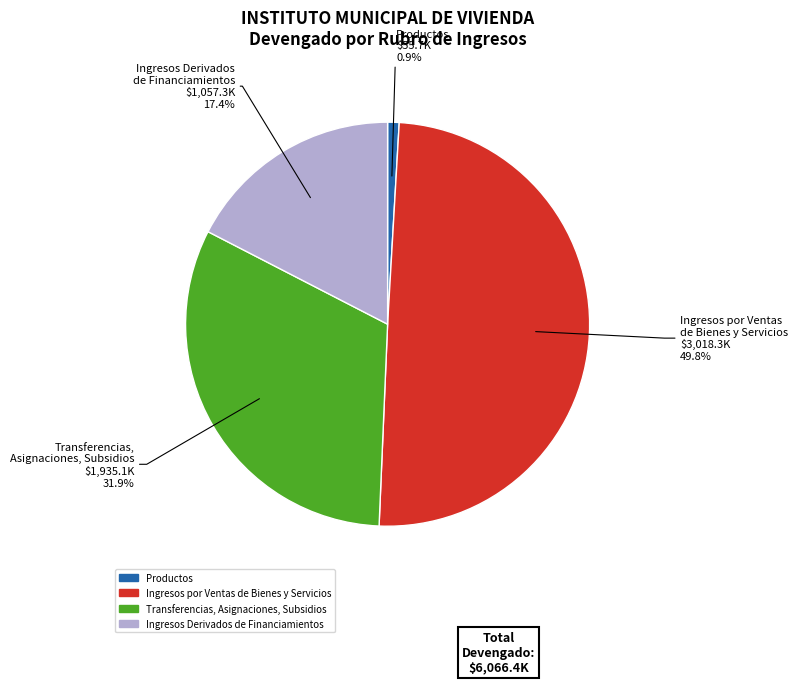

Is it true that Ingresos por Ventas de Bienes y Servicios is 56% of the pie?

False